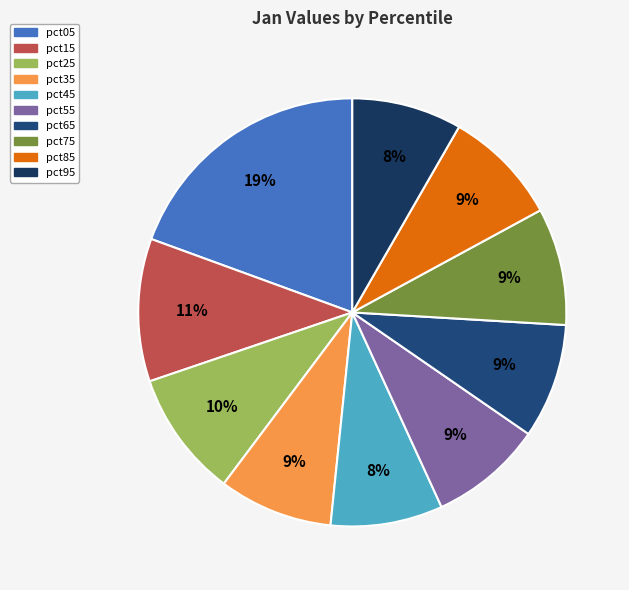

Does any single category account for the majority?

No